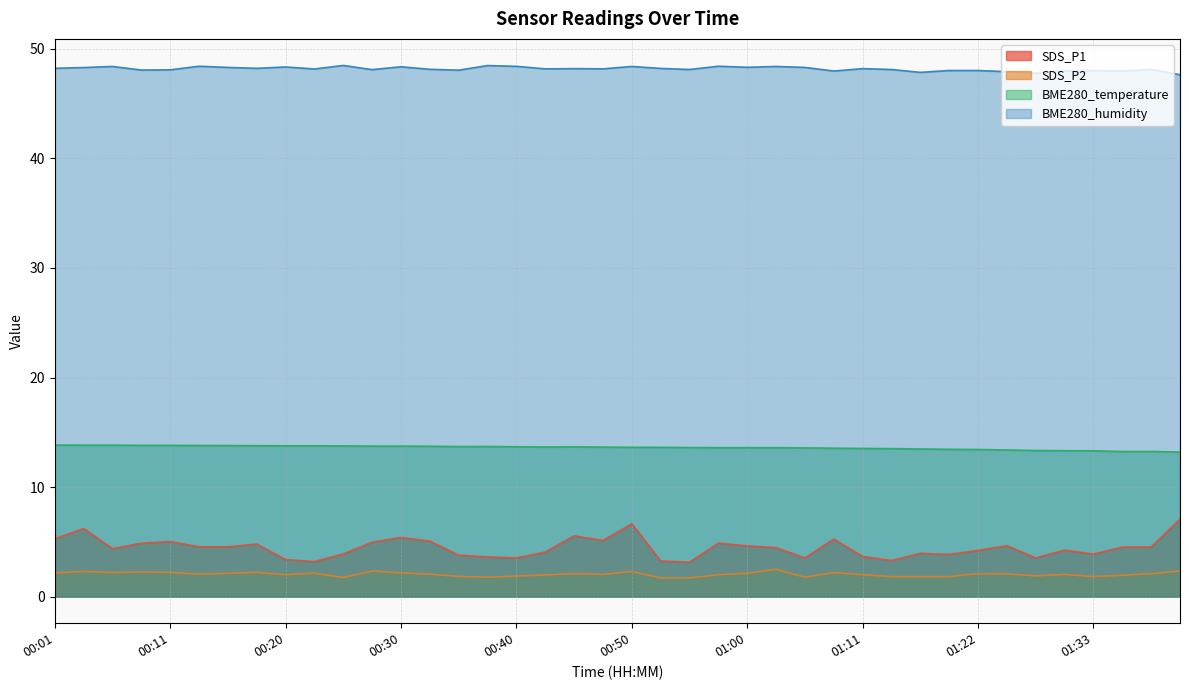

Where is SDS_P2 nearest to the value 2?

00:20